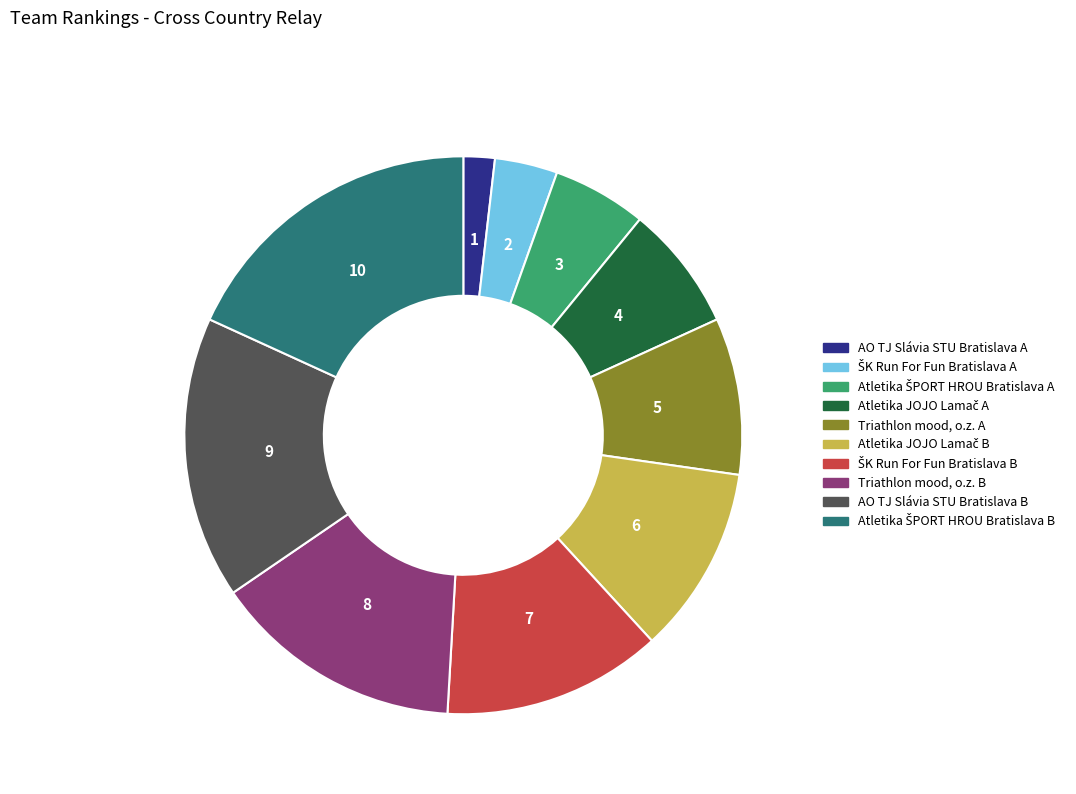

Which category has the smallest portion of the pie?

AO TJ Slávia STU Bratislava A